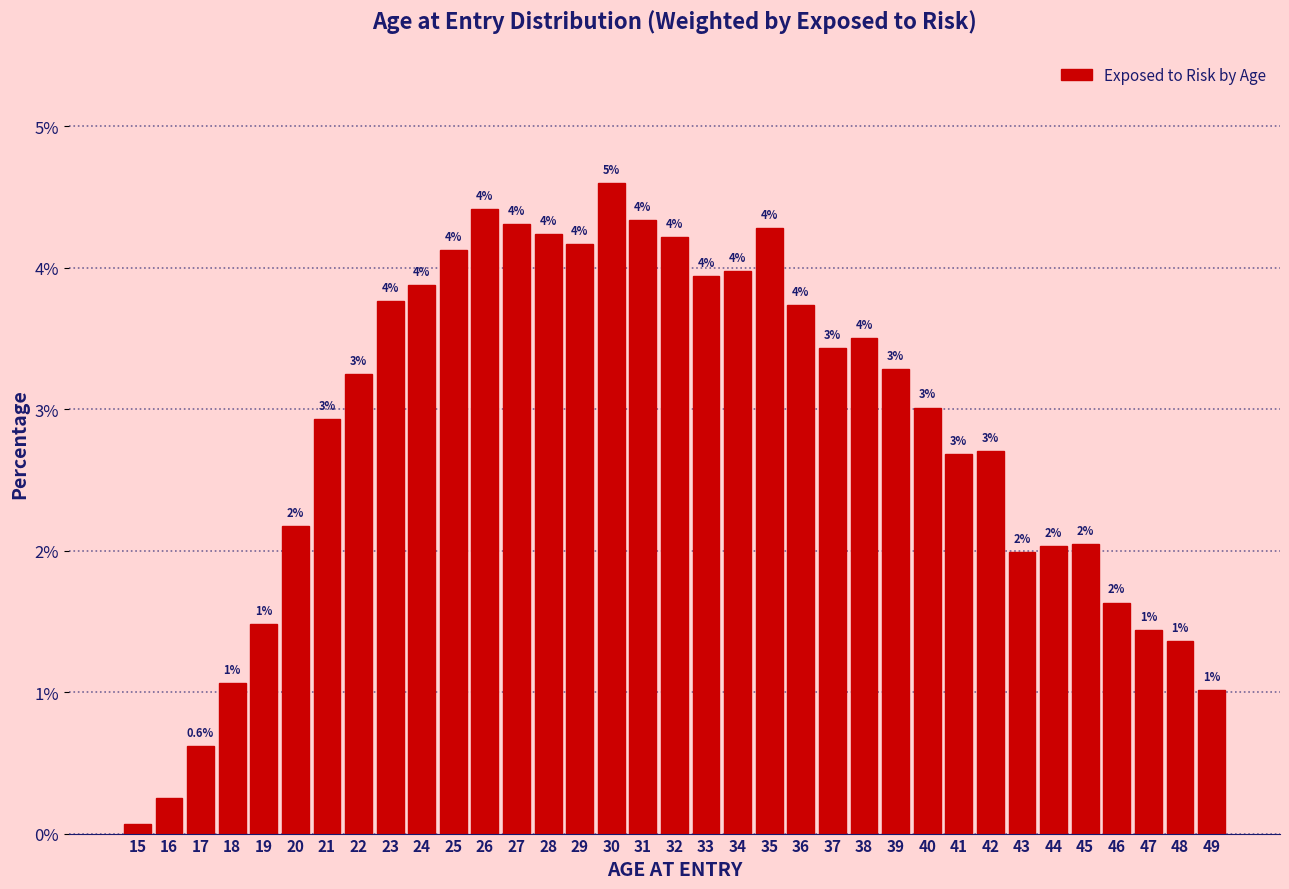

What is the value of the 24th bar from the left?

3.5